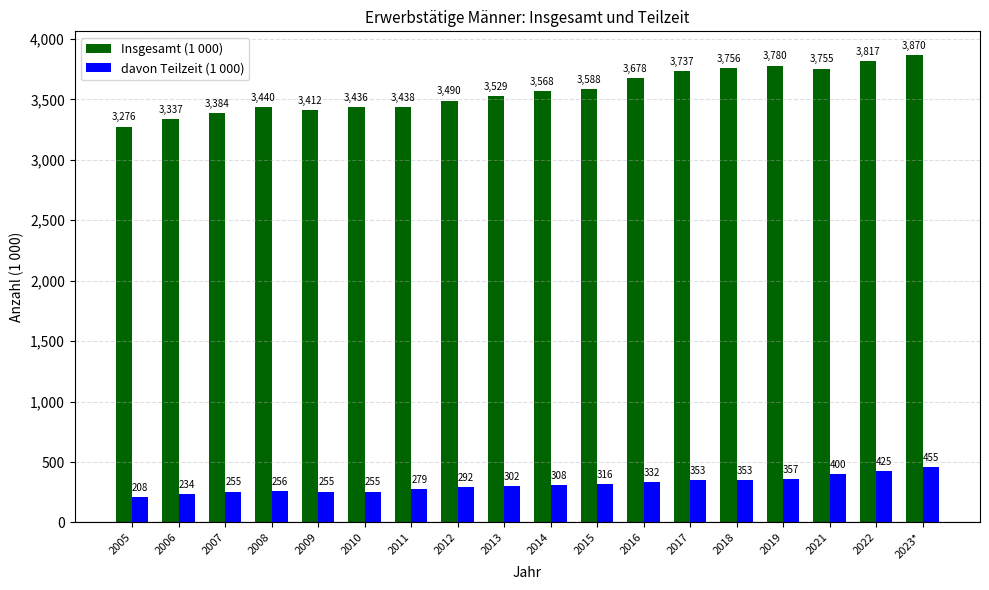

List the series in order of their overall mean, lowest first.

davon Teilzeit (1 000), Insgesamt (1 000)